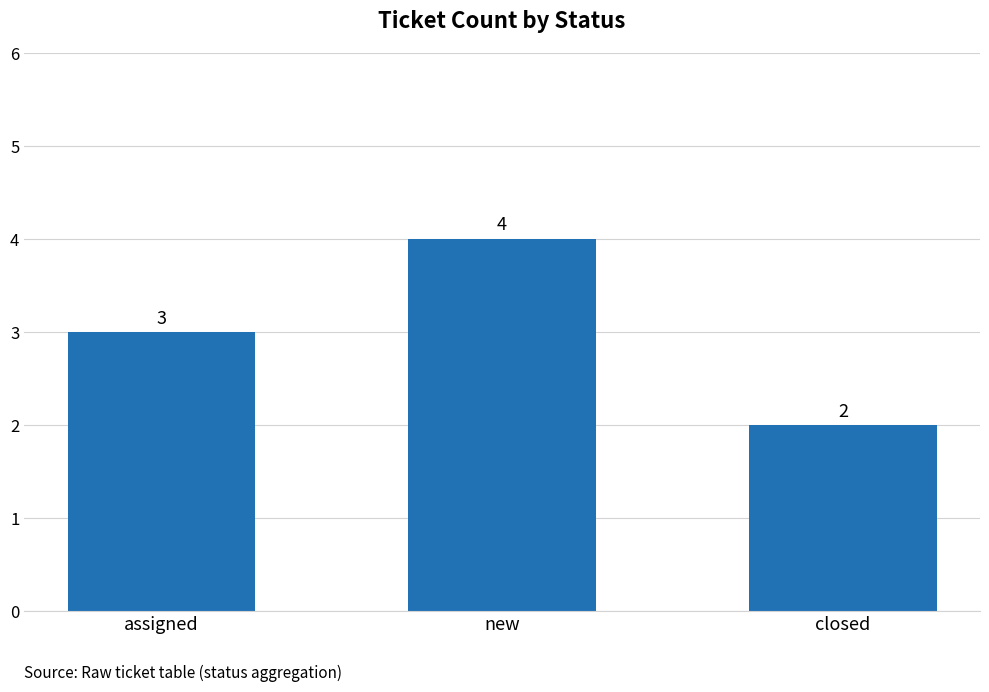

How many bars are there in total?

3